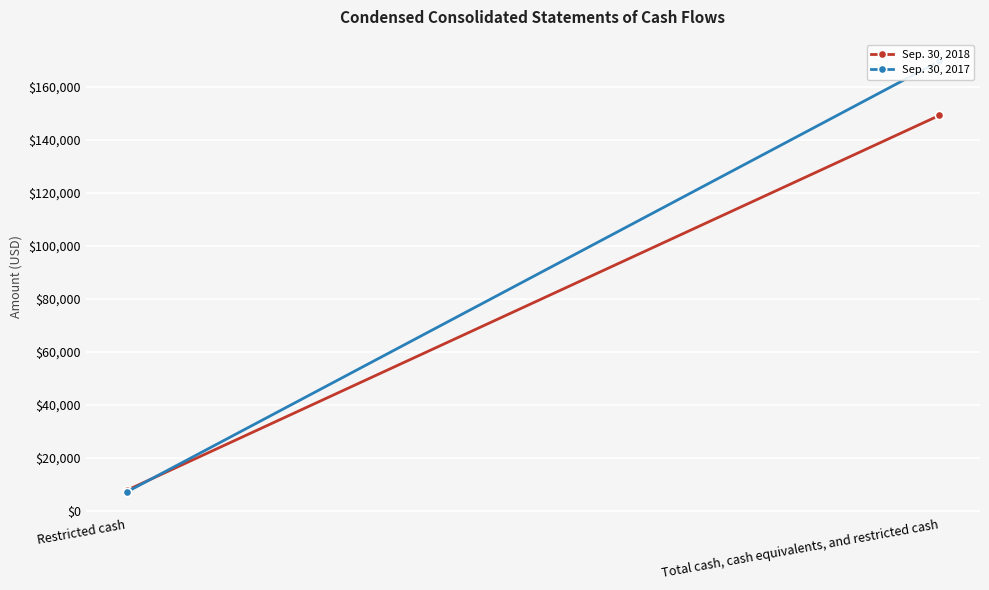

The value of Sep. 30, 2018 at Restricted cash is 12919. True or false?

False